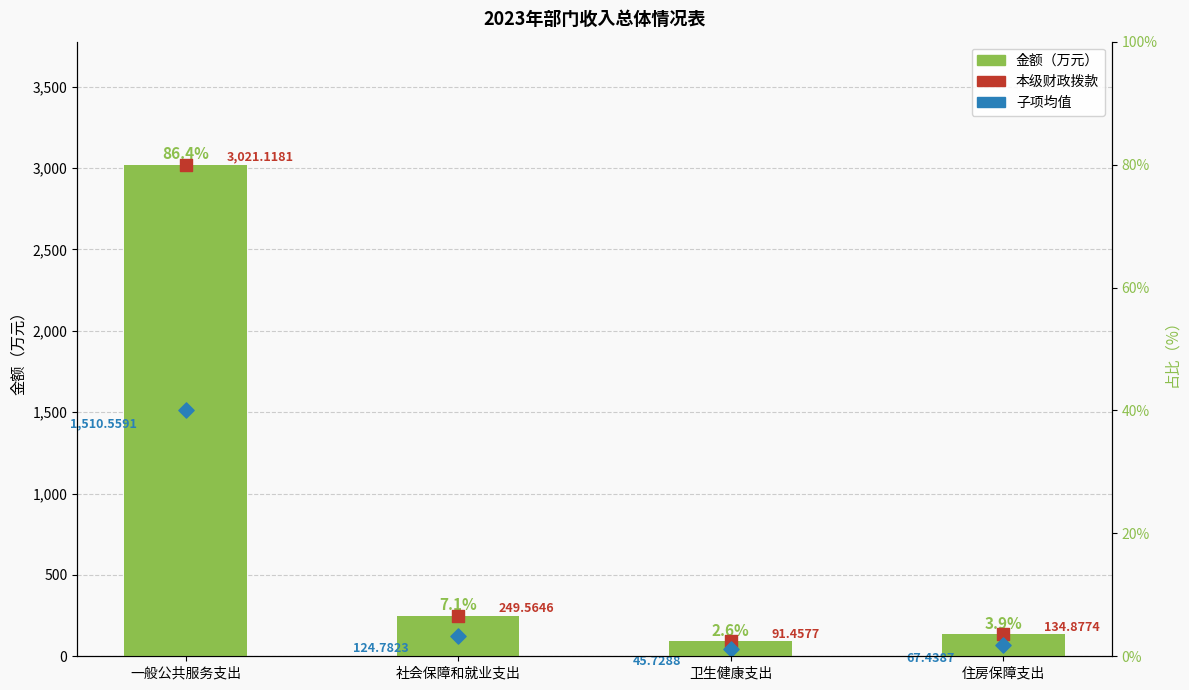

Which series contains the highest Y value?

金额（万元）